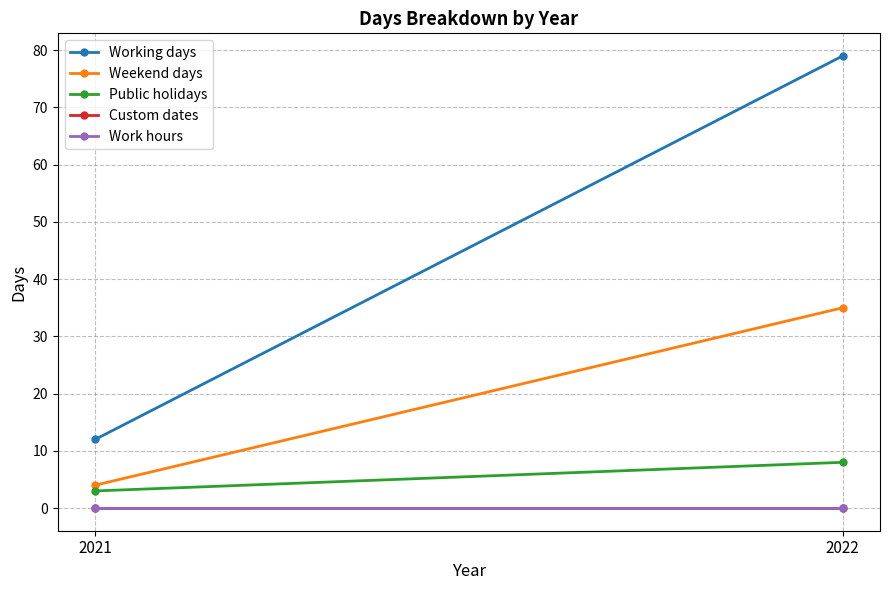

Is it true that Working days equals 12 at 2021?

True